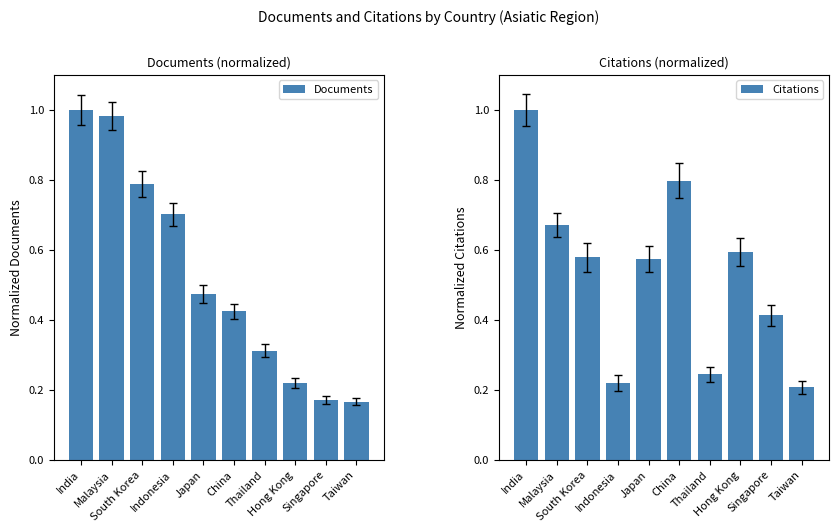

What is the sum of all Citations values?

5.3